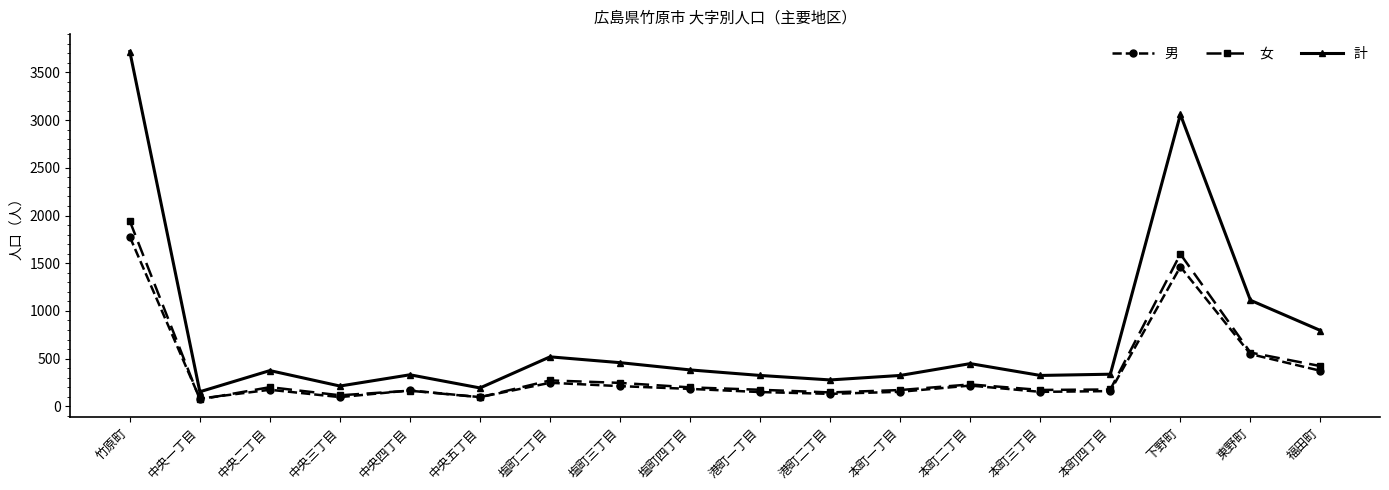

At which category is the sum across all series the highest?

竹原町